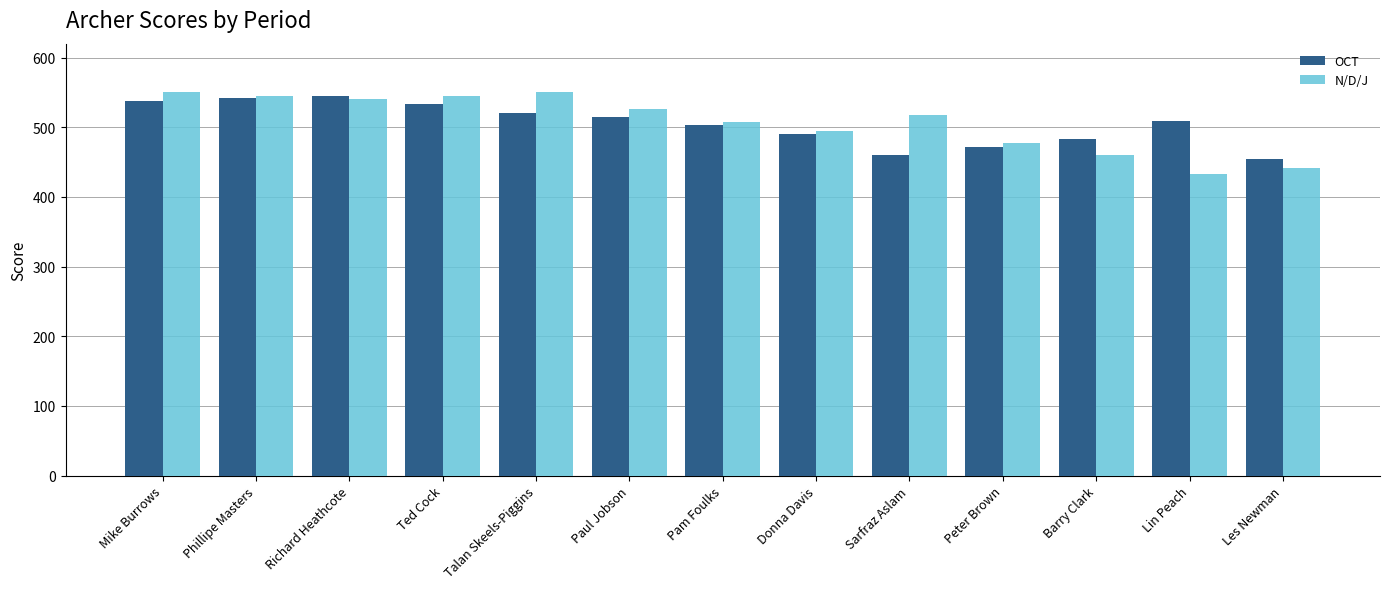

What is the minimum value shown in the chart?

433